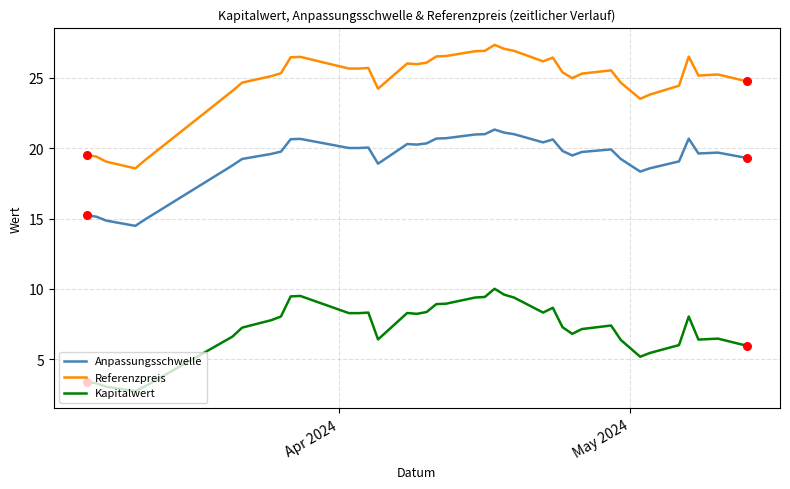

Which series has the largest total across all categories?

Referenzpreis